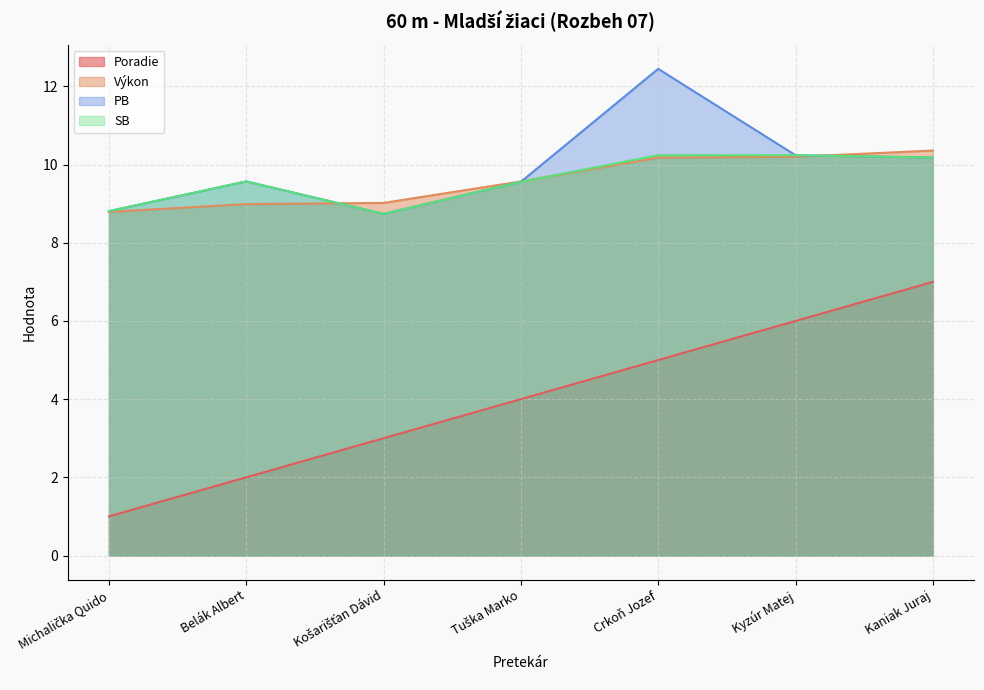

Which series has the largest total across all categories?

PB